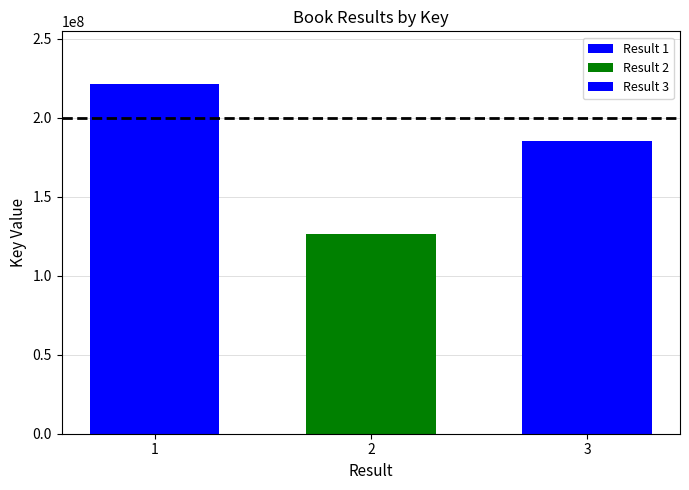

Are the bars grouped side by side (vs. stacked)?

Yes